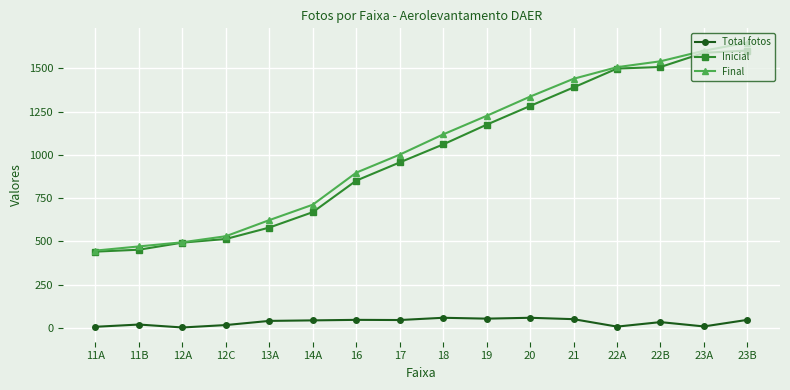

What is the difference between the maximum and minimum values in the Final series?

1201